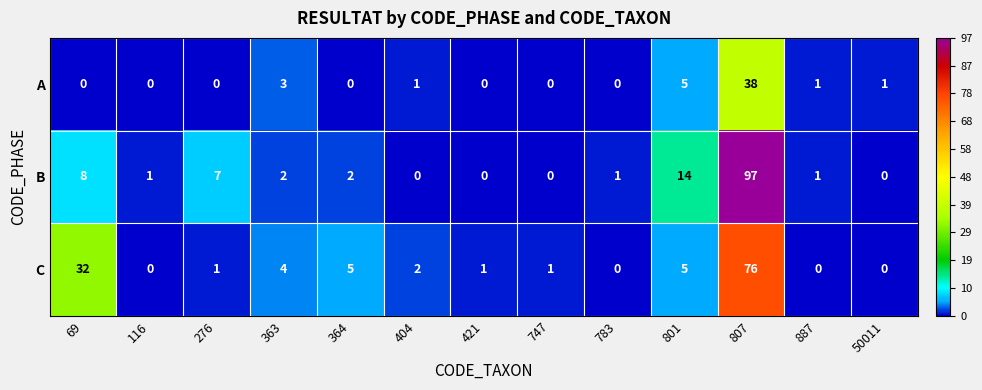

At which label is A closest to 19?

801